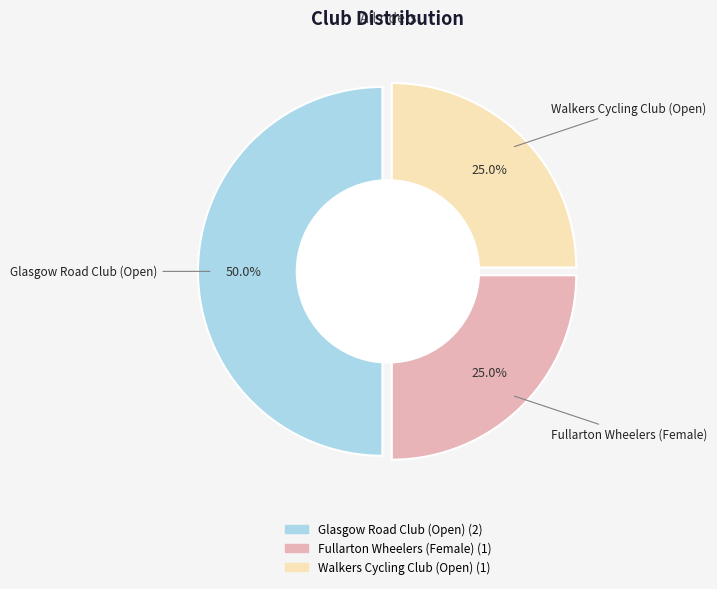

Is it true that Fullarton Wheelers (Female) is 25% of the pie?

True